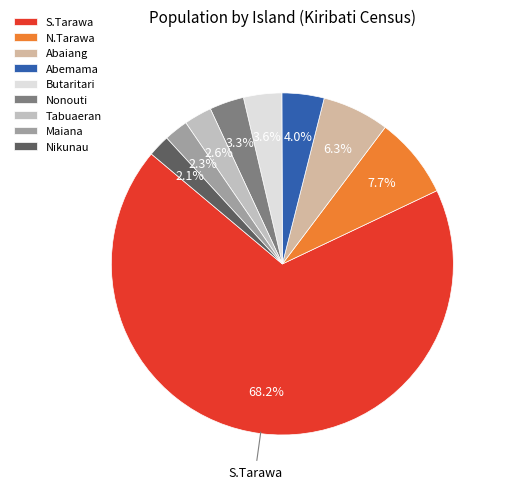

Combined, what portion of the pie is N.Tarawa and Butaritari?

11.3%